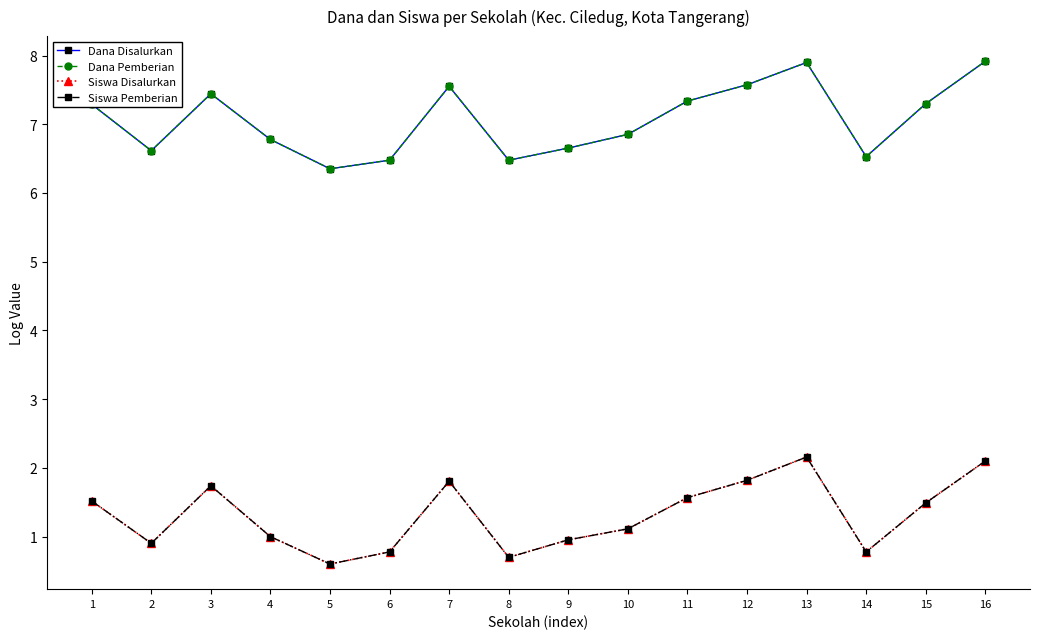

Does the chart have visible grid lines?

No